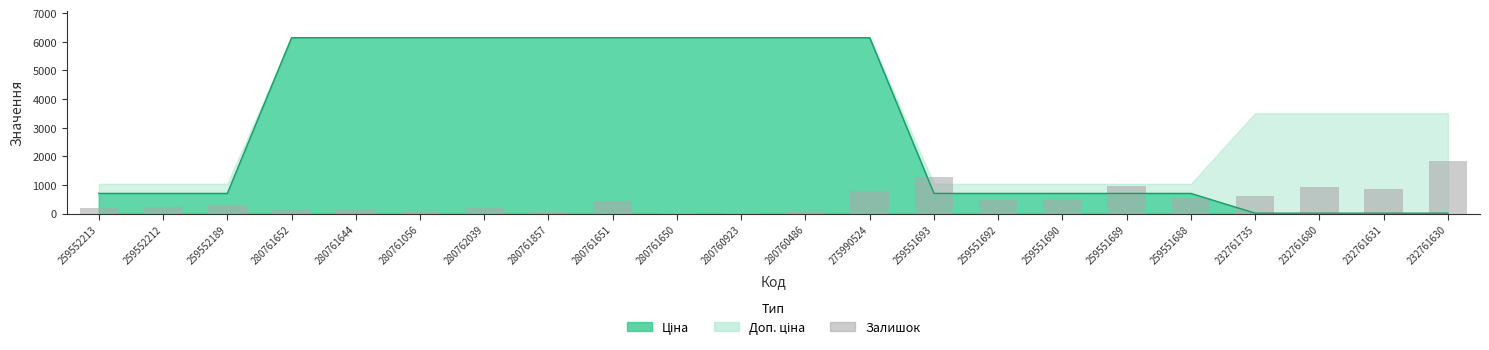

What is the label of the 19th bar from the left?

232761735